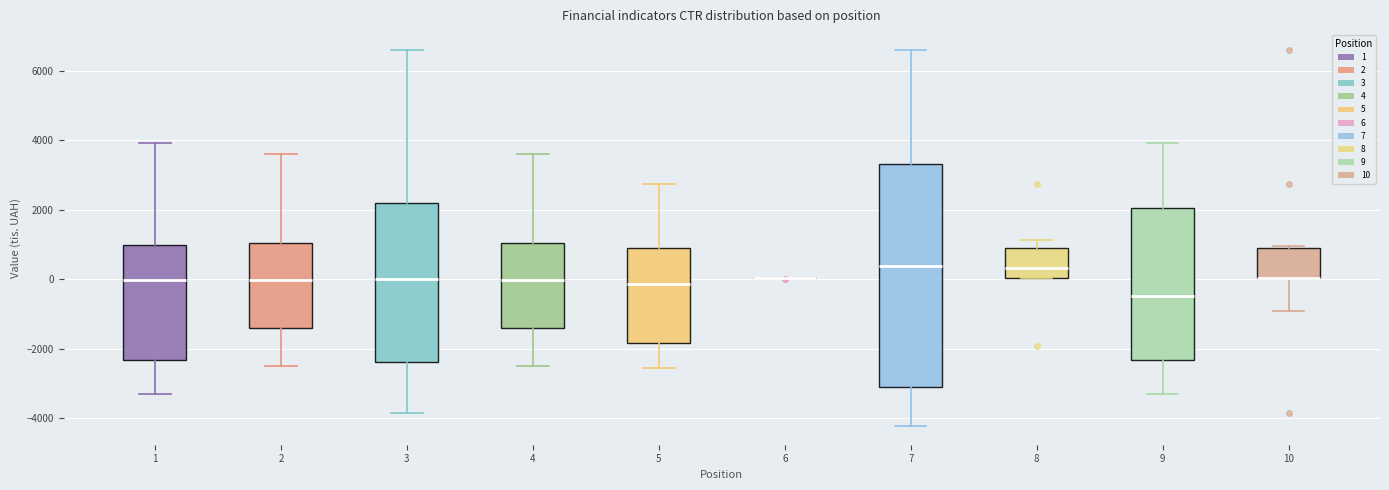

Comparing the boxes themselves (not the whiskers), which one is the tallest?

7